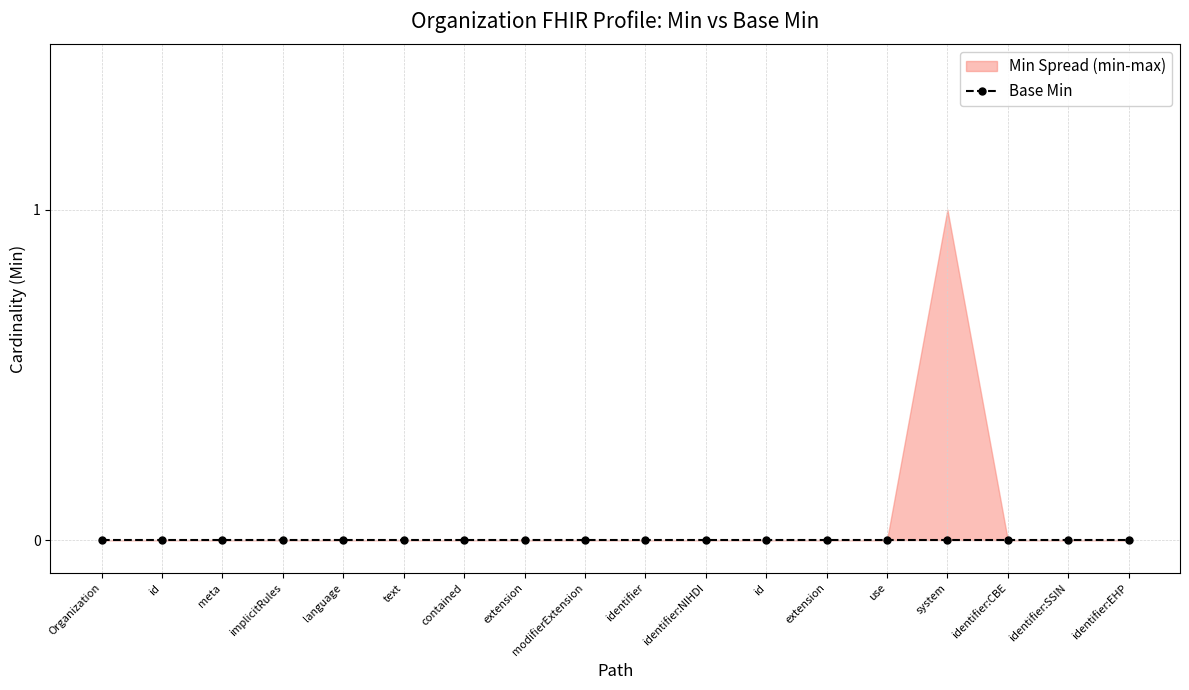

What position from the right is Organization?

18